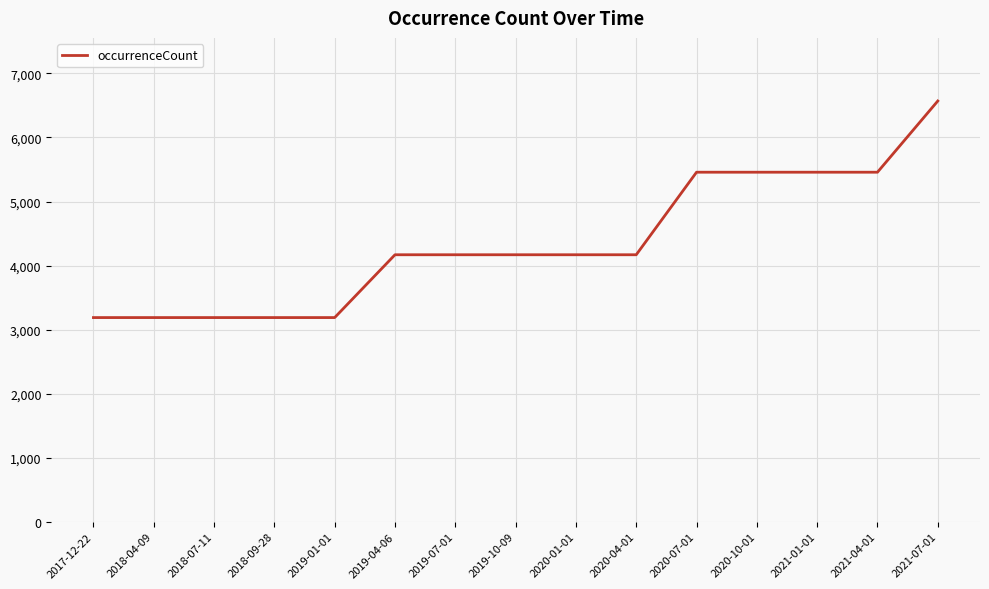

What is the sum of all values?

65187